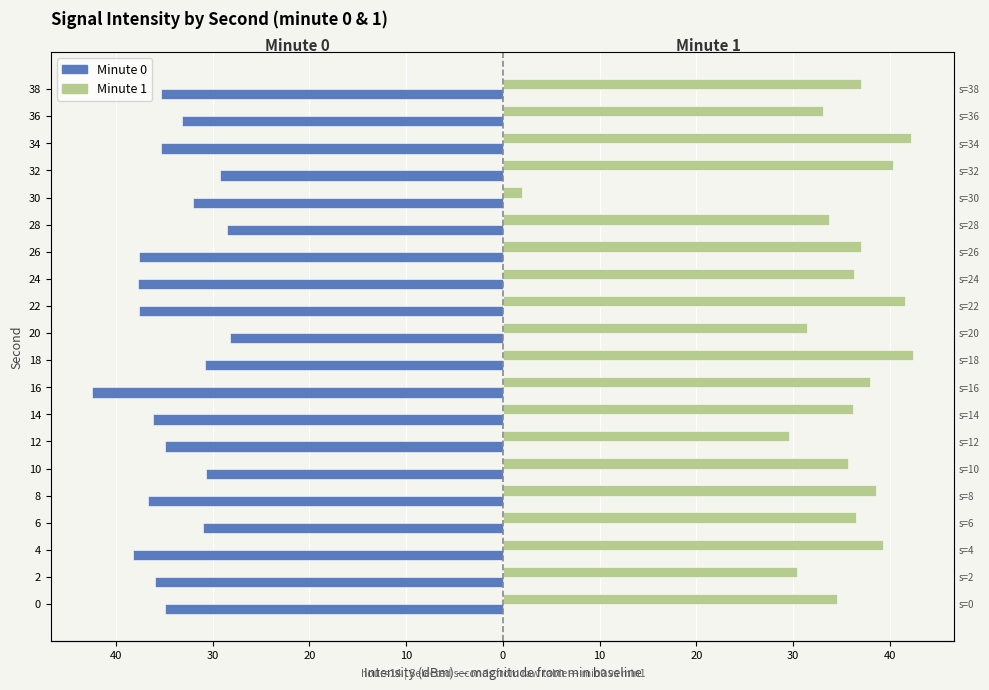

What is the maximum value shown in the chart?

42.4